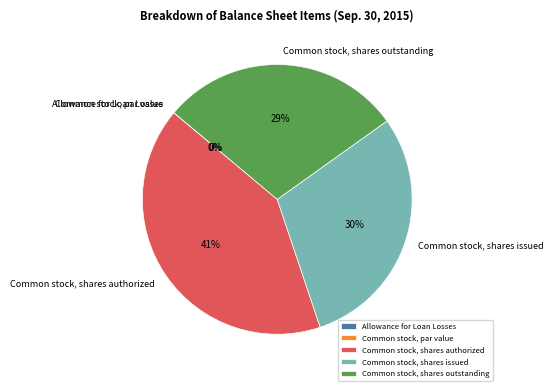

What is the largest slice in the pie chart?

Common stock, shares authorized